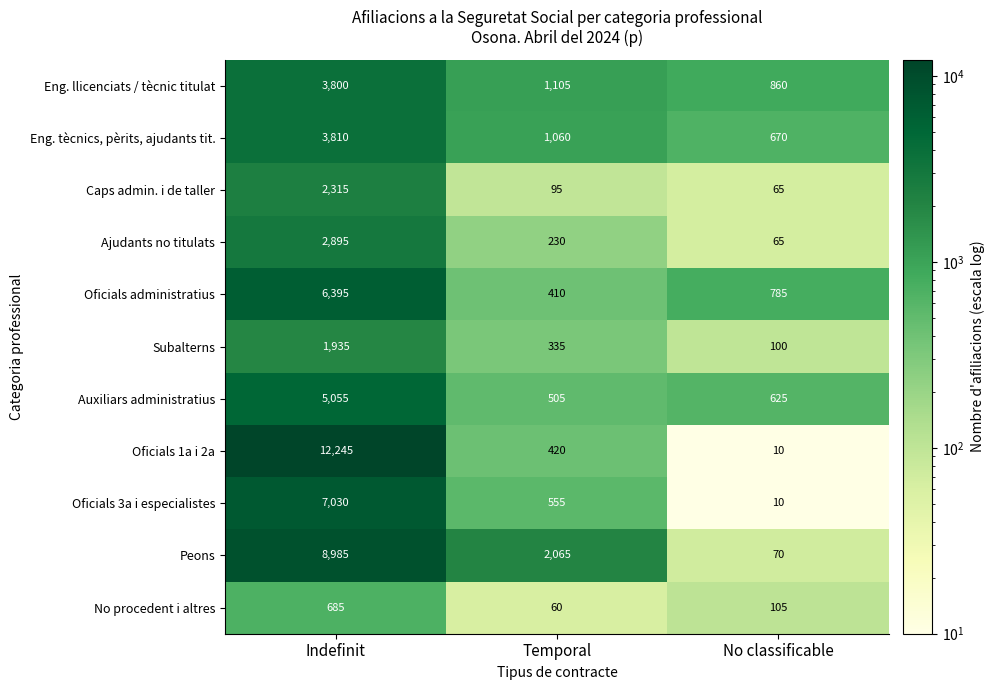

Which category has the lowest value in the Ajudants no titulats series?

No classificable